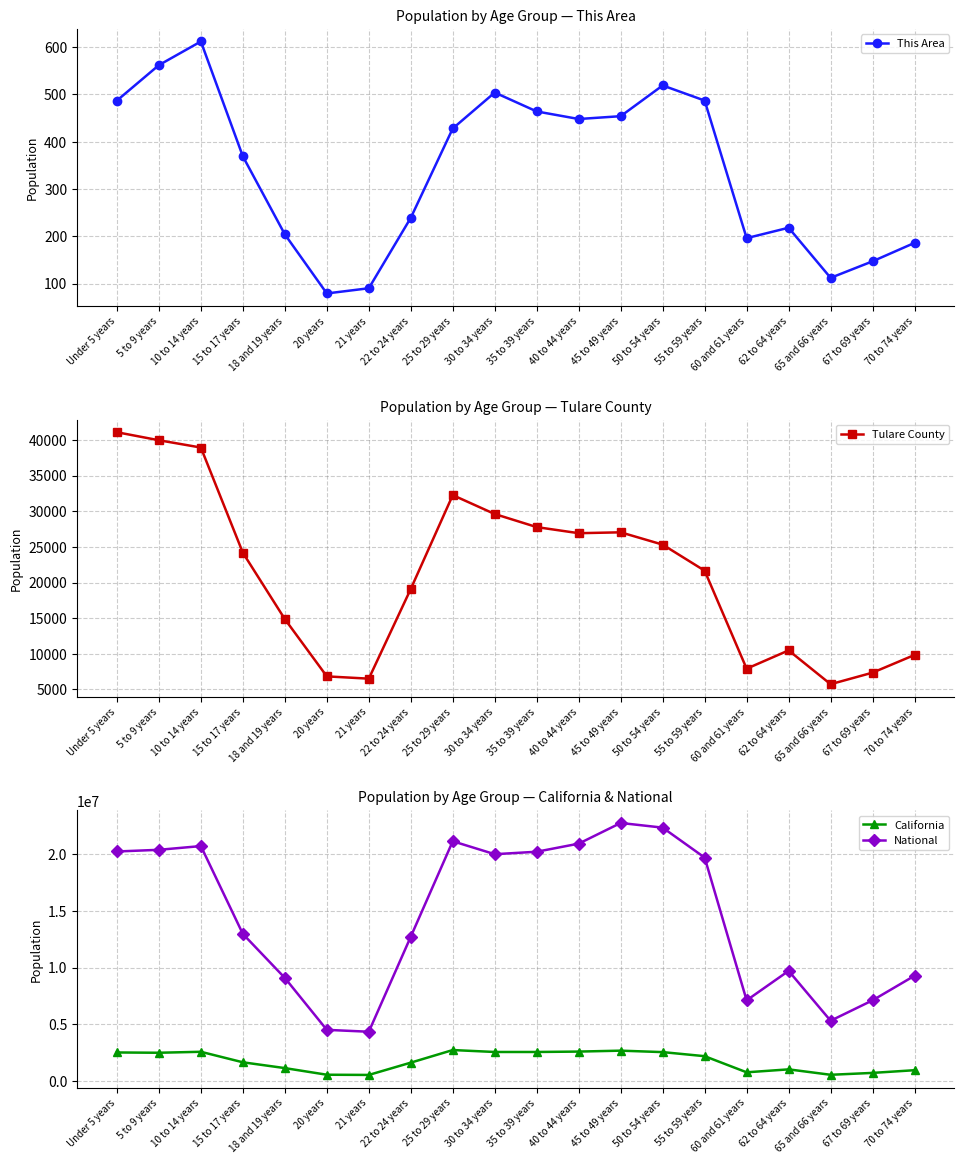

Which series has the largest range (max minus min)?

National